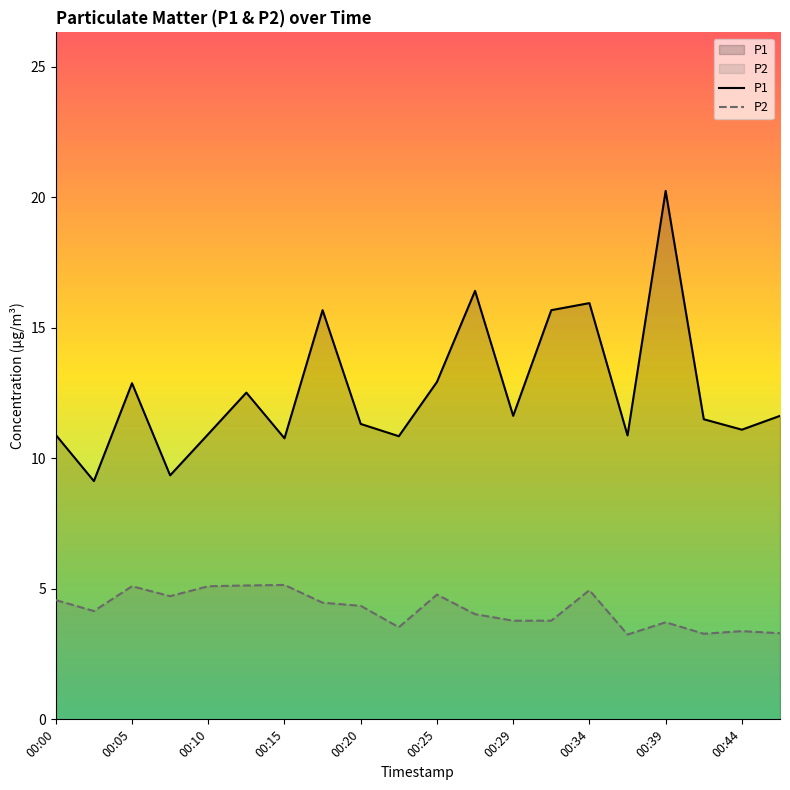

What is the approximate value of P2 at 00:08?

4.7